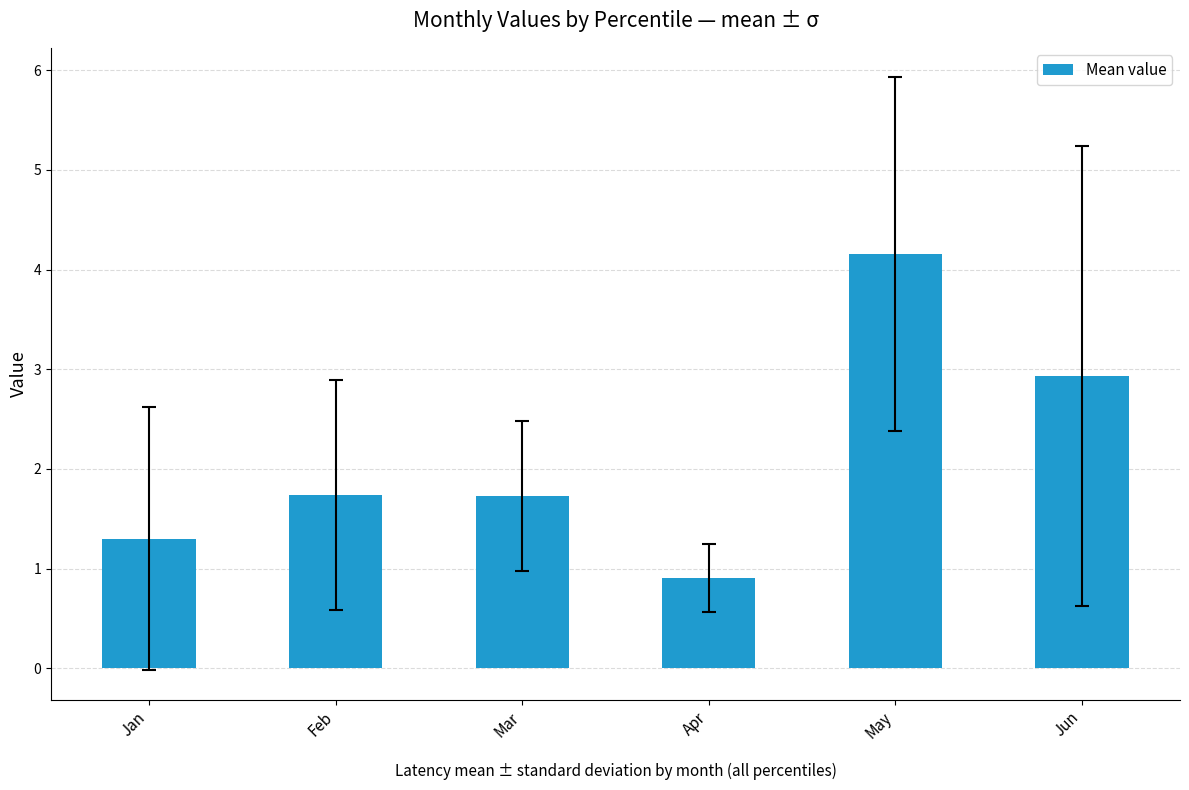

What is the sum of all values?

12.8